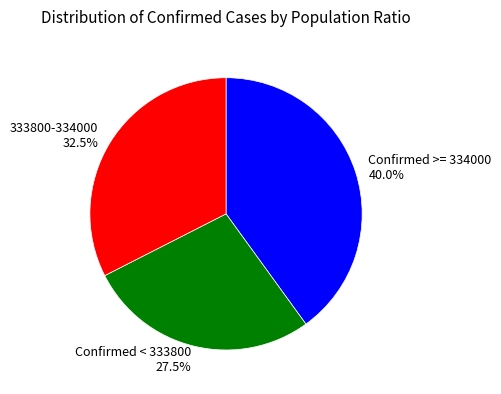

What percentage do 333800-334000 32.5% and Confirmed >= 334000 40.0% together represent?

72.5%